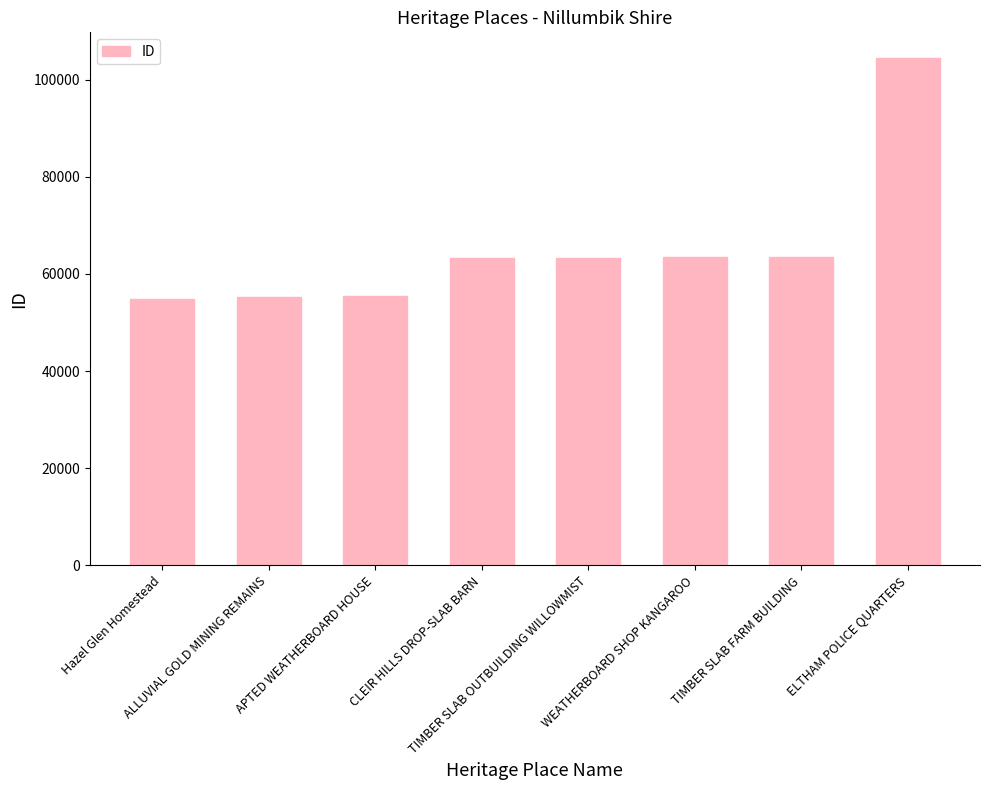

What is the greatest value displayed?

104535